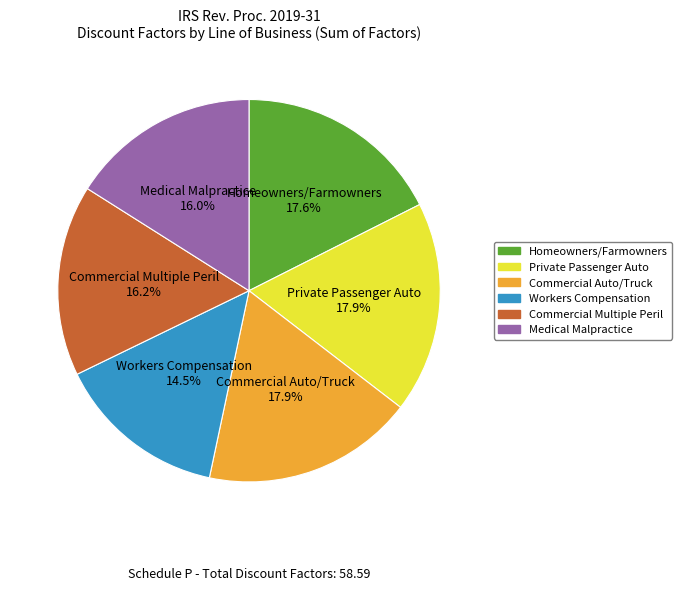

How many slices are in this pie chart?

6